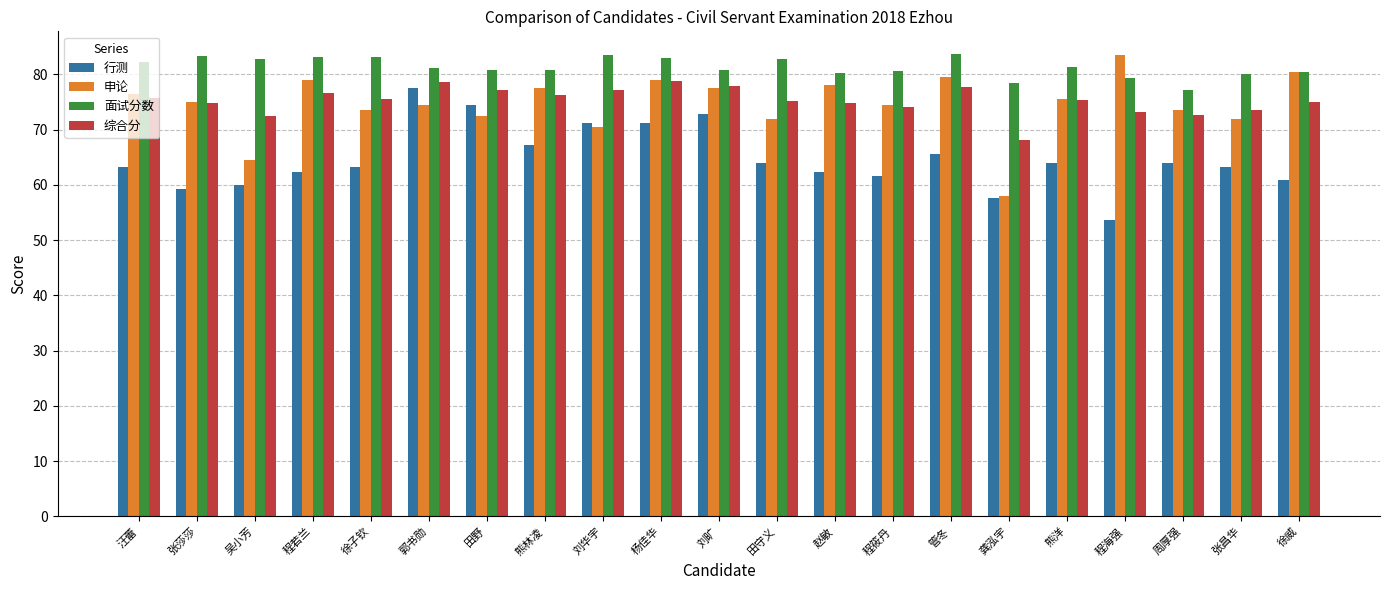

What is the sum of all 面试分数 values?

1708.5